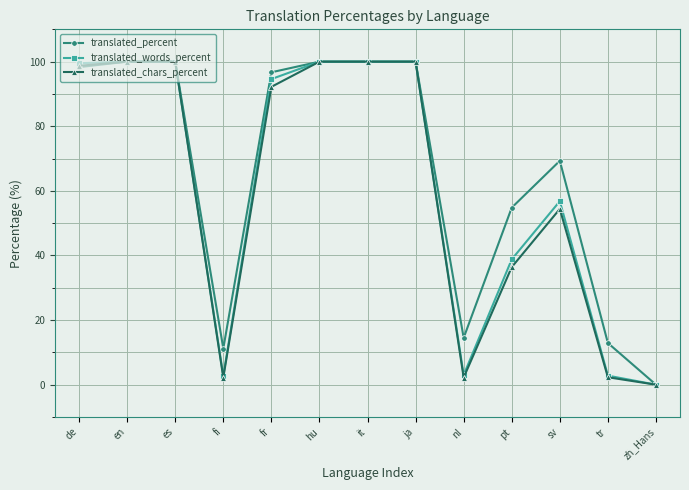

What is the total value across all series at de?

296.5